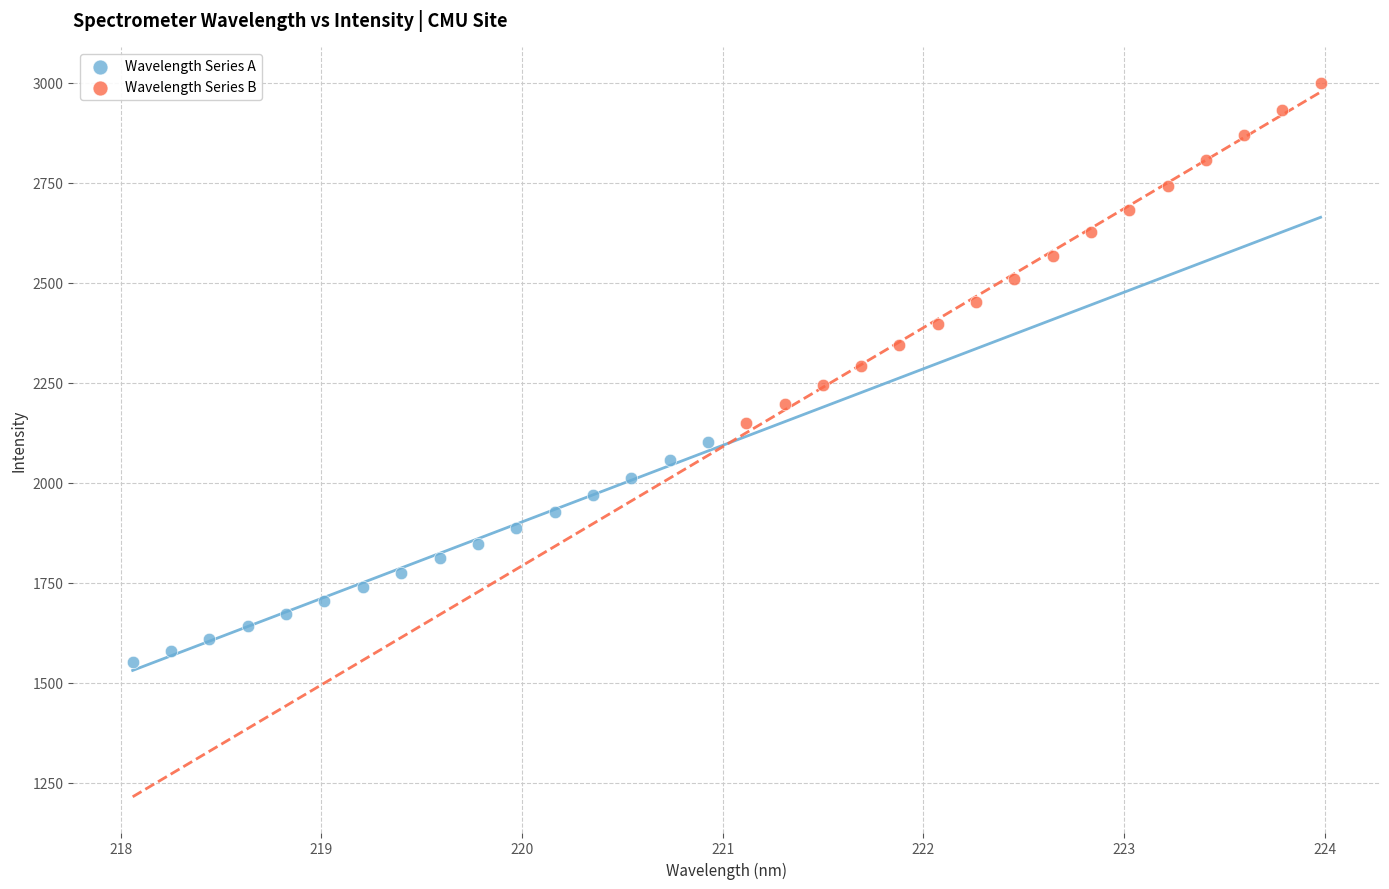

Which series reaches the minimum Y coordinate?

Wavelength Series A